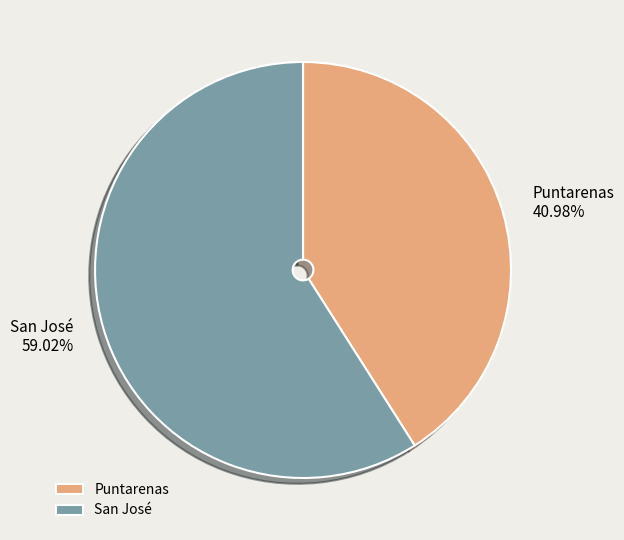

To the nearest percent, what is the difference between the largest and smallest slice percentages?

18%